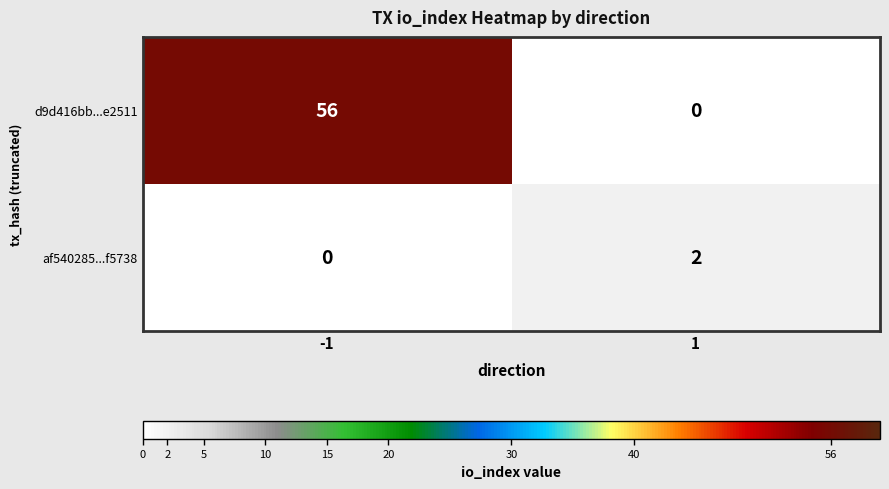

Is it true that d9d416bb...e2511 equals 0 at 1?

True